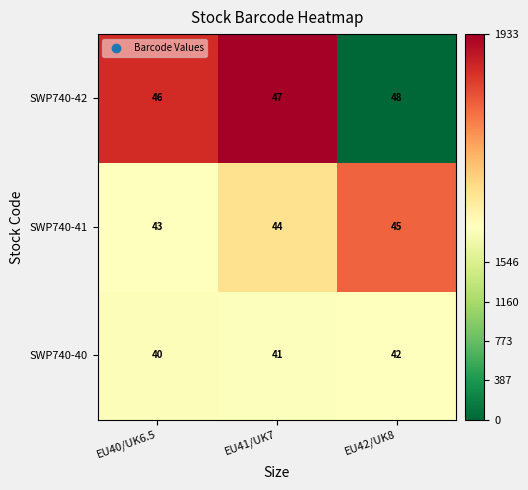

Rank the series by their maximum value, from highest to lowest.

SWP740-42, SWP740-41, SWP740-40